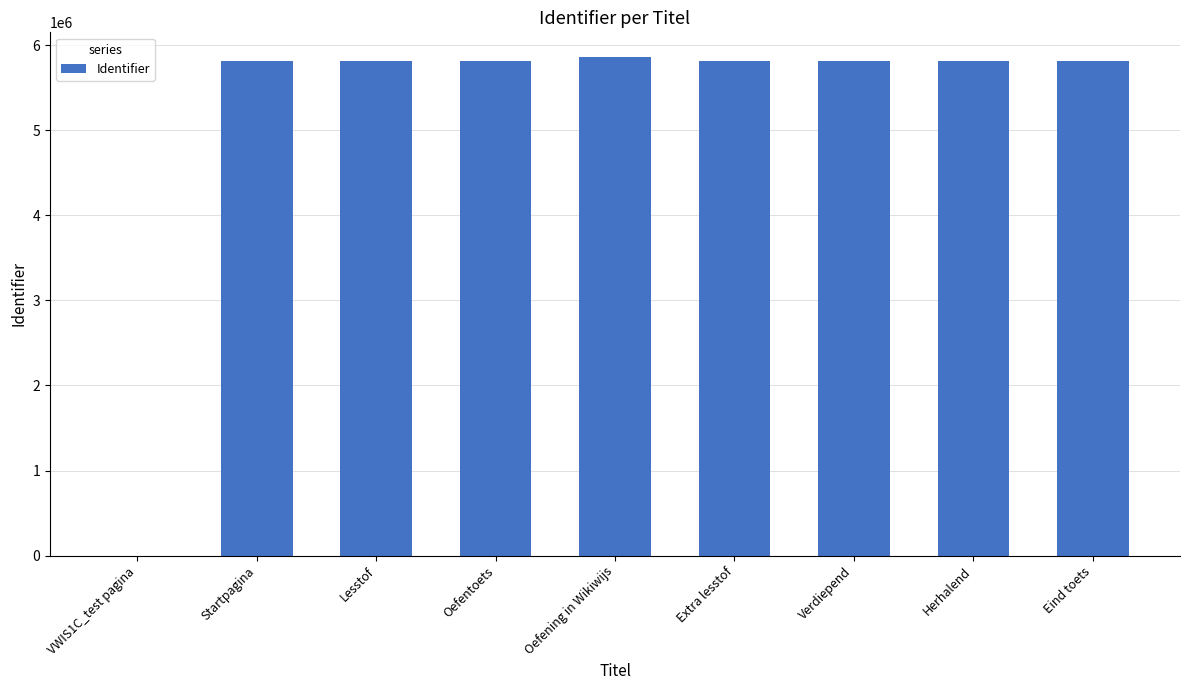

Read the value at Oefentoets.

5815495